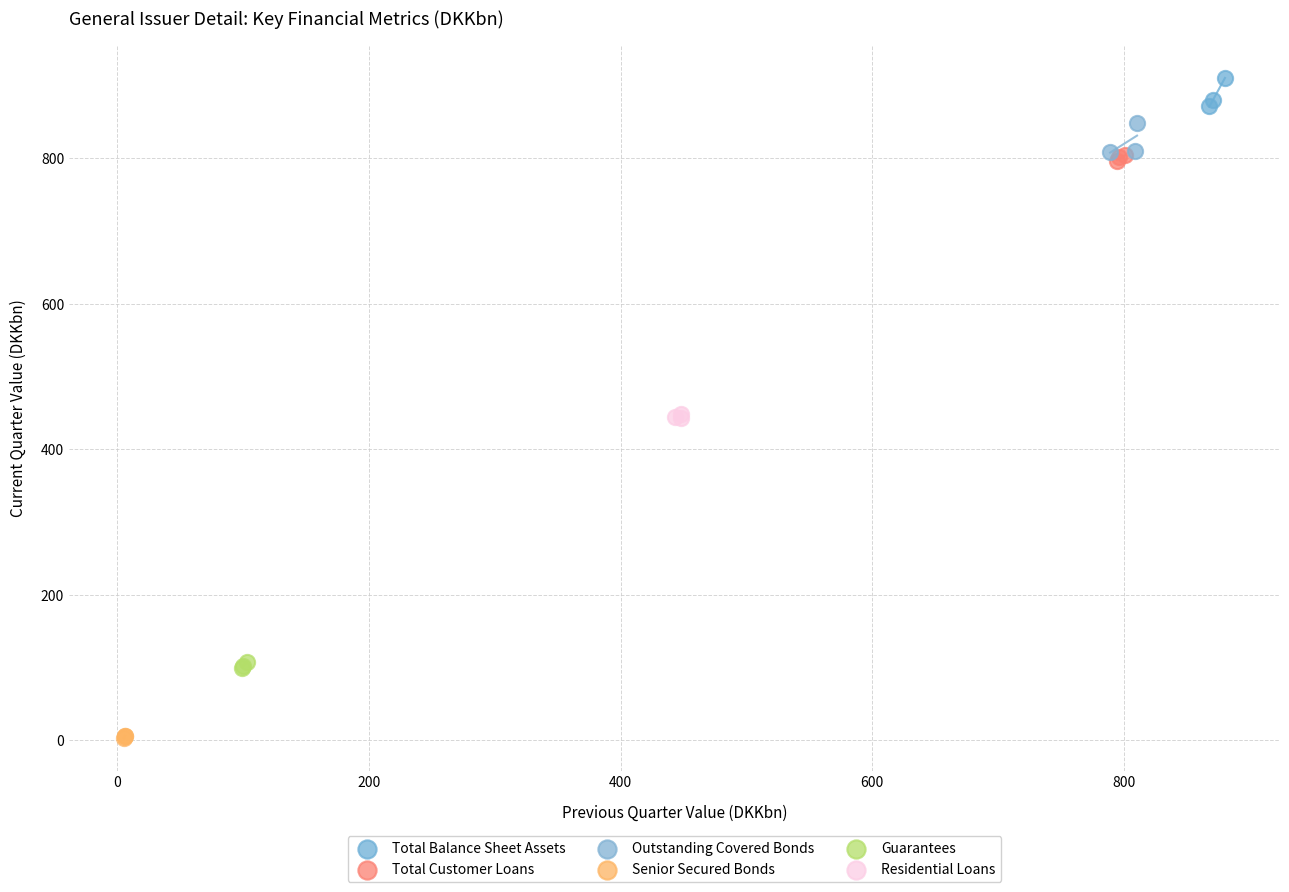

Which series has the widest spread of Y values?

Outstanding Covered Bonds